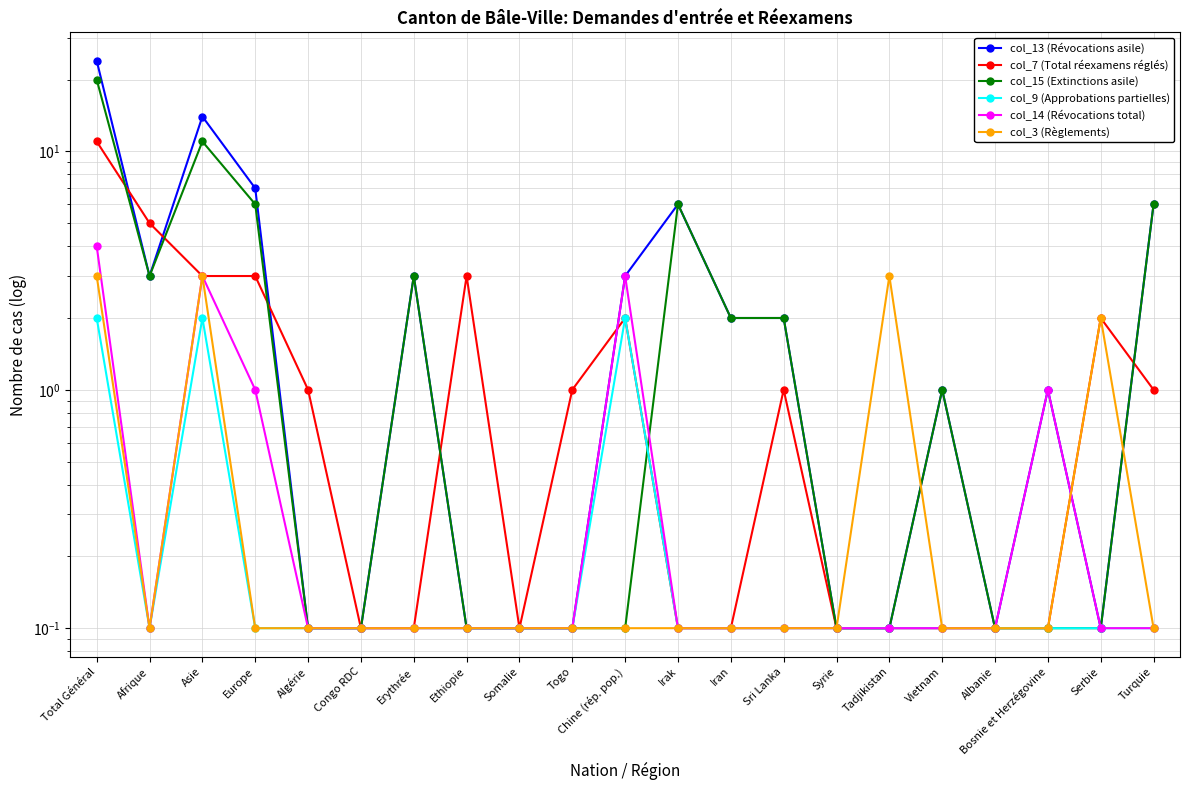

True or false: col_3 (Règlements) has a value of 0.2 at Bosnie et Herzégovine.

False